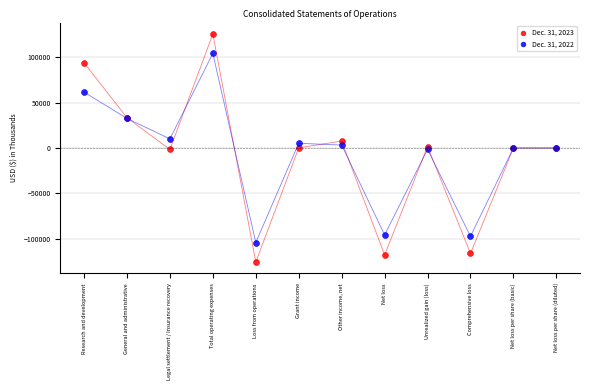

Which series reaches the minimum Y coordinate?

Dec. 31, 2023